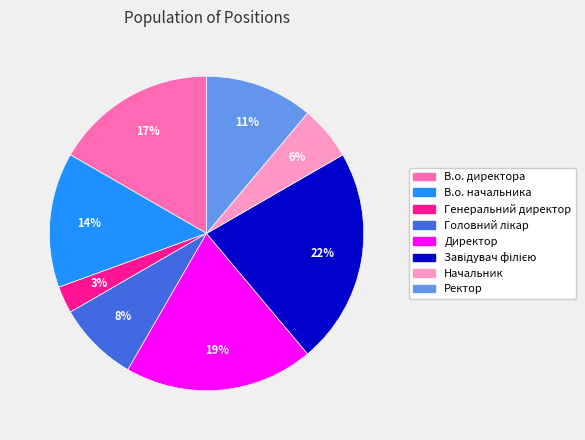

Is the sum of В.о. директора and Ректор greater than half?

No